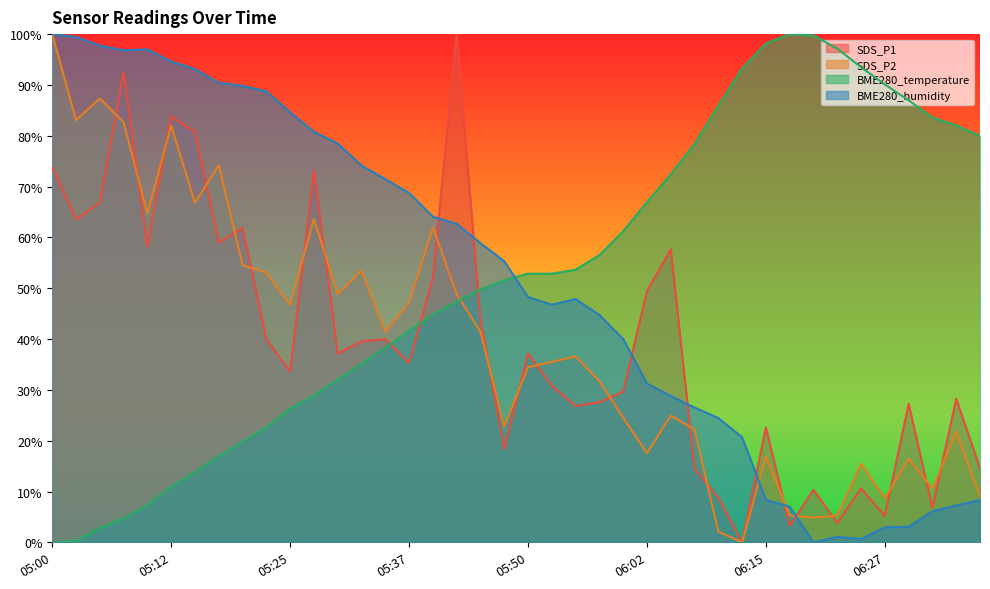

What are all the series names shown in the legend?

SDS_P1, SDS_P2, BME280_temperature, BME280_humidity